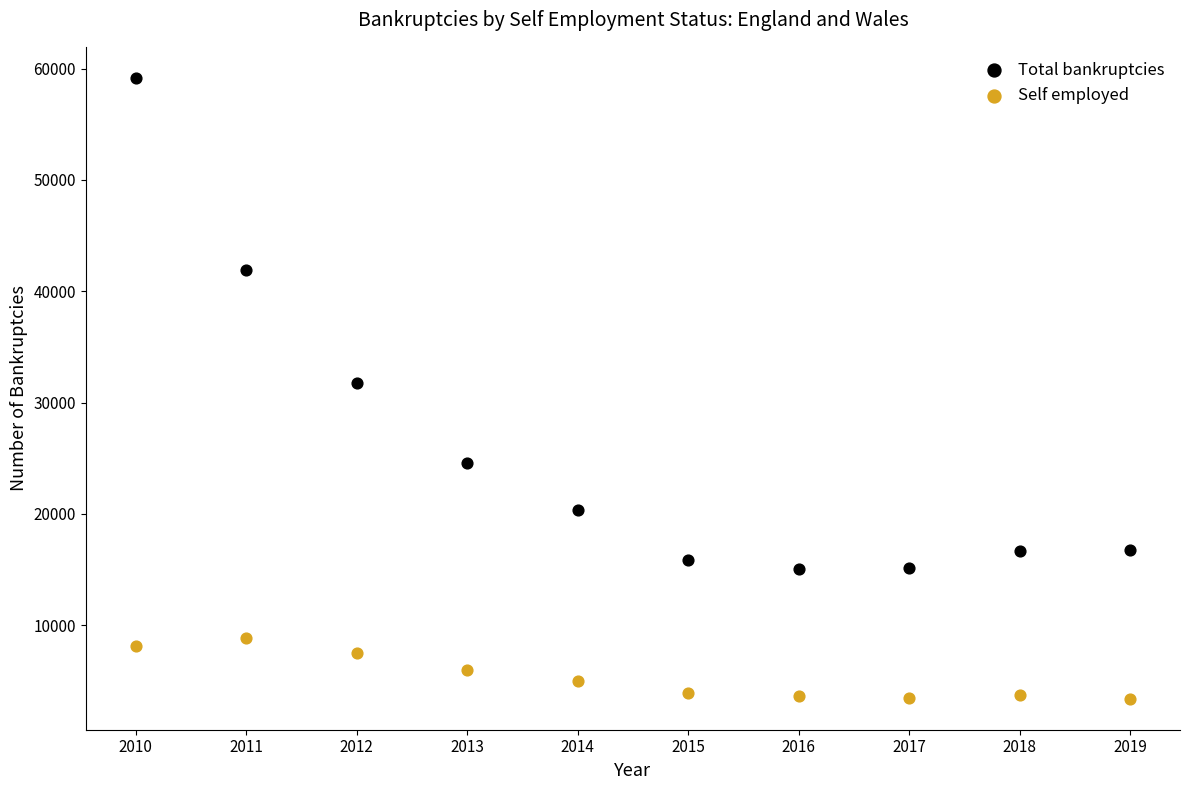

What are all the series names shown in the legend?

Total bankruptcies, Self employed